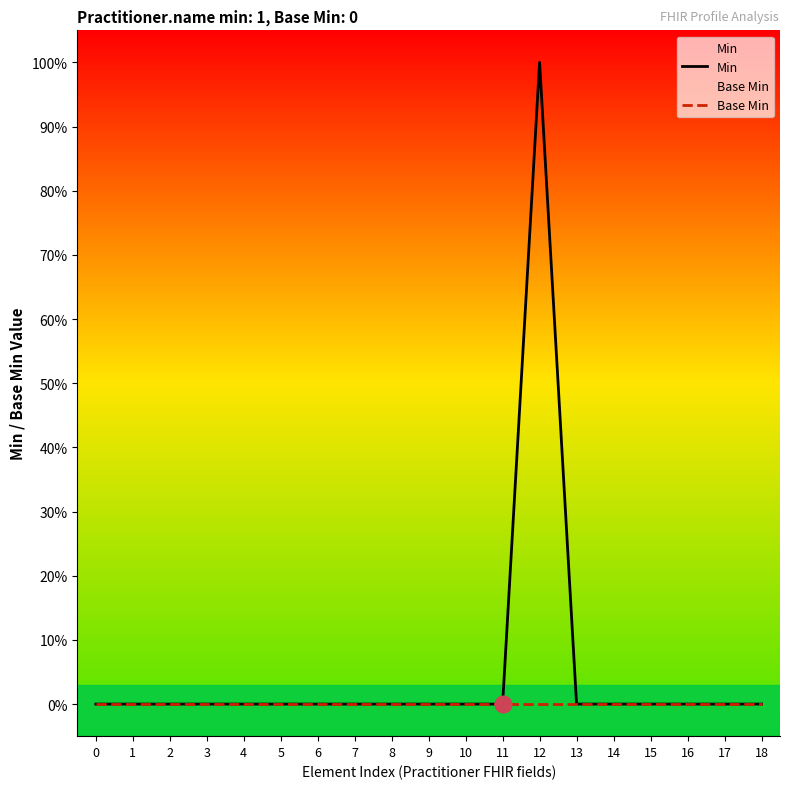

Rank the series at 0 from lowest to highest value.

Min, Base Min